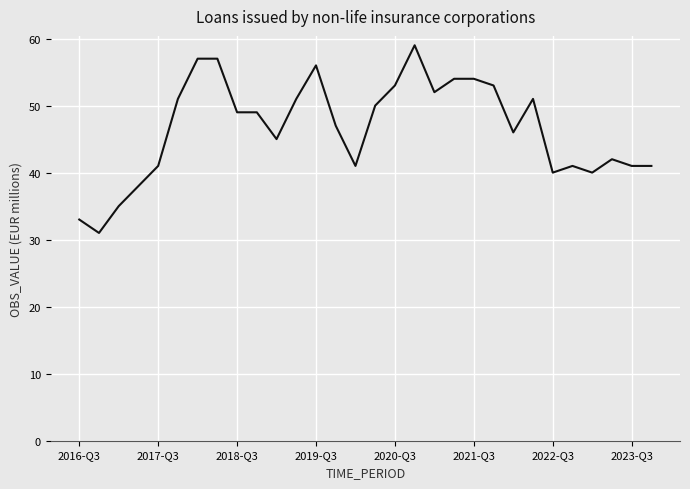

What is the sum of all values?

1398